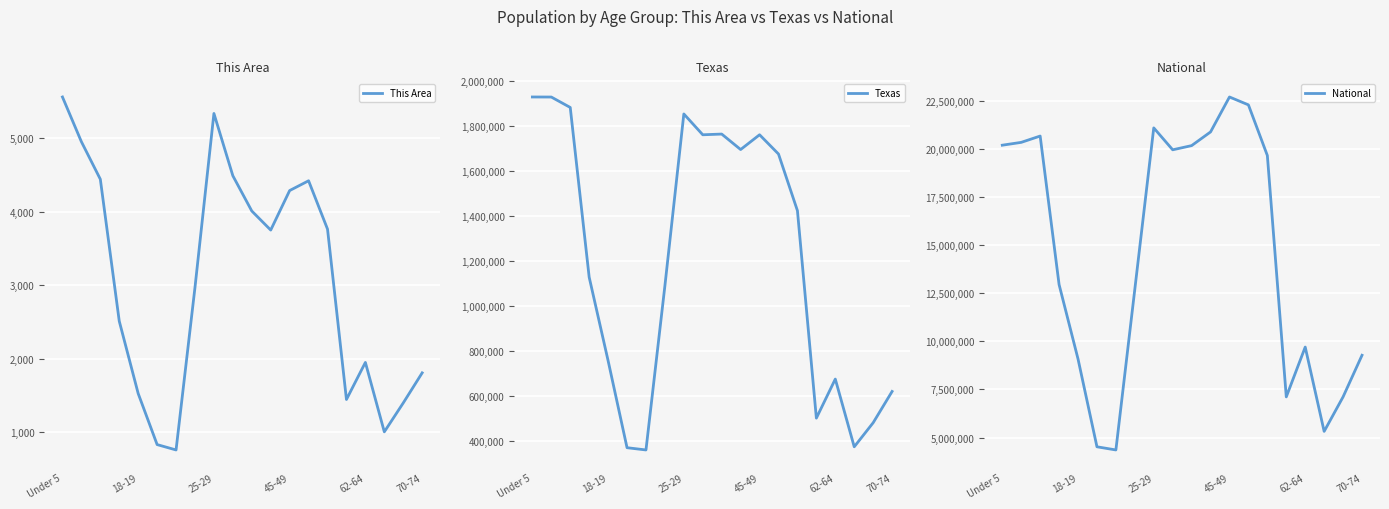

The value of This Area at 25-29 is 5333. True or false?

True